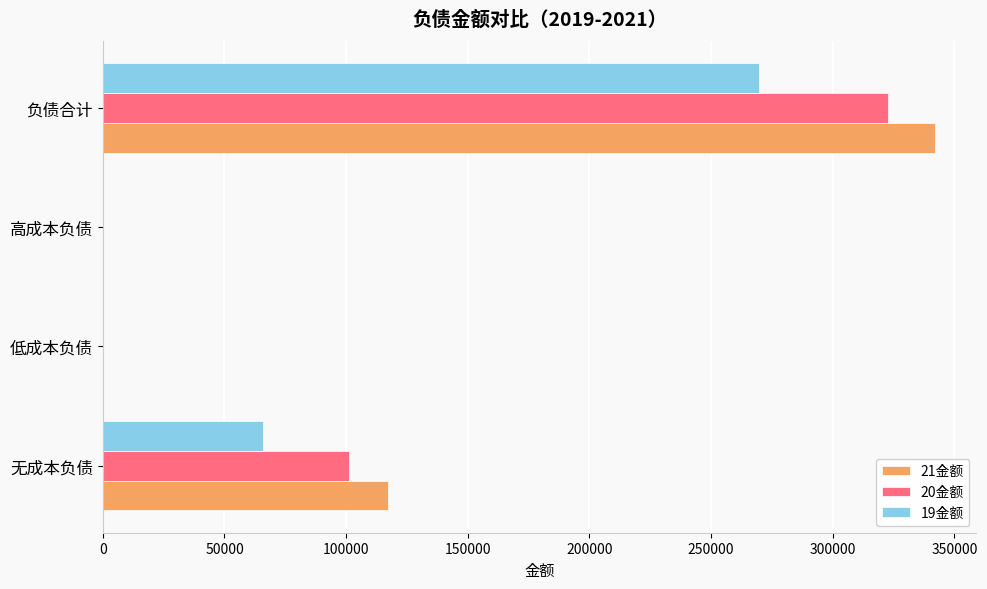

Is the value of 20金额 at 负债合计 greater than the value of 19金额 at 负债合计?

Yes